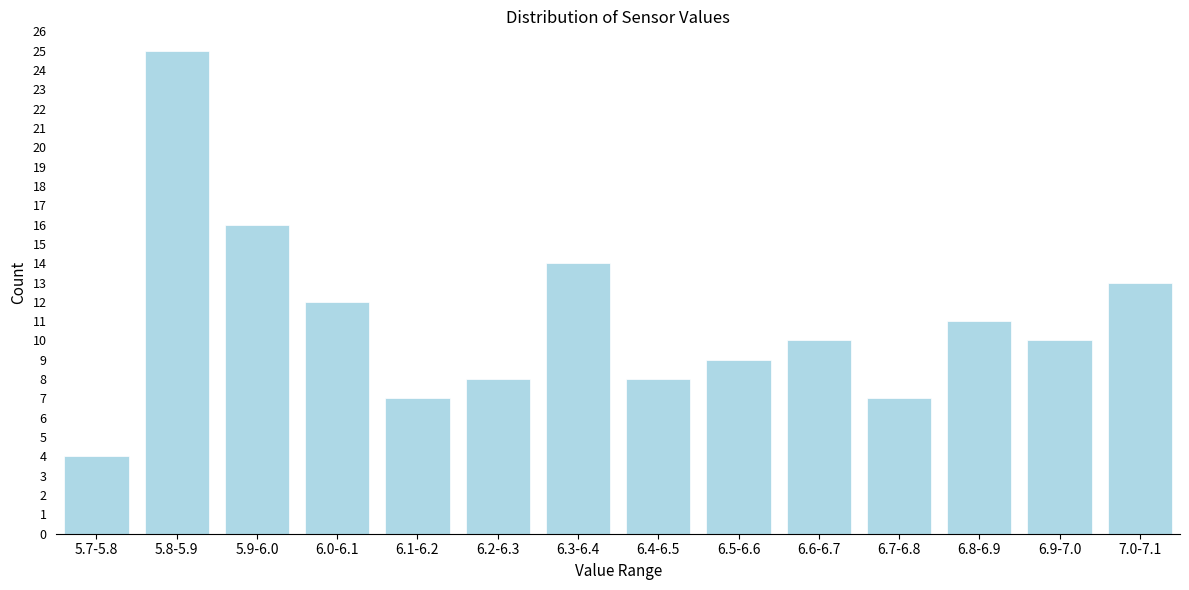

Reading left to right, what are all the values shown in this chart?

4	25	16	12	7	8	14	8	9	10	7	11	10	13